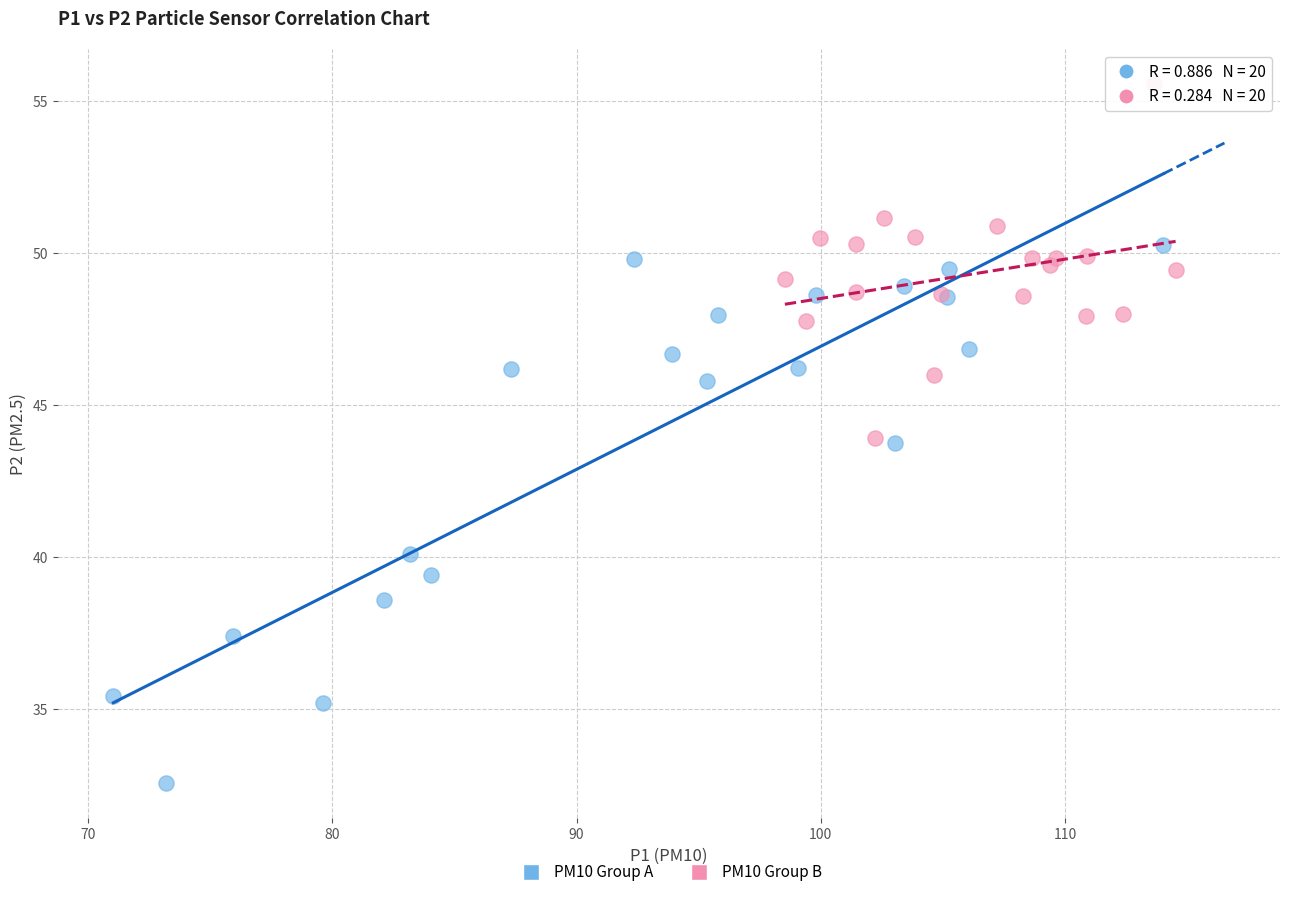

Which series has the largest Y range (max minus min)?

PM10 Group A